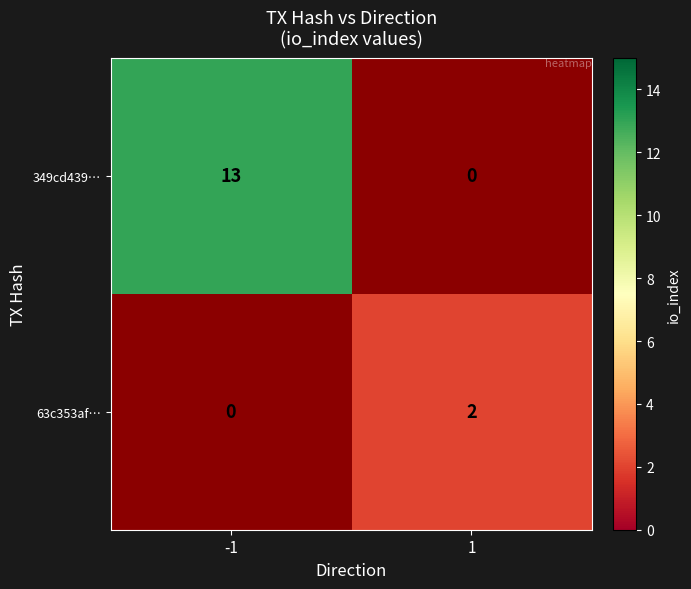

List the series in order of their overall mean, highest first.

349cd439…, 63c353af…